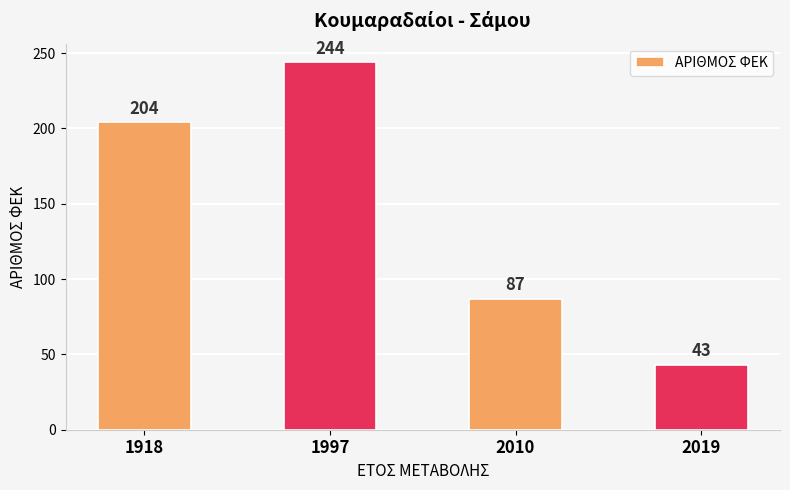

True or false: the data shows 62 at 2019.

False